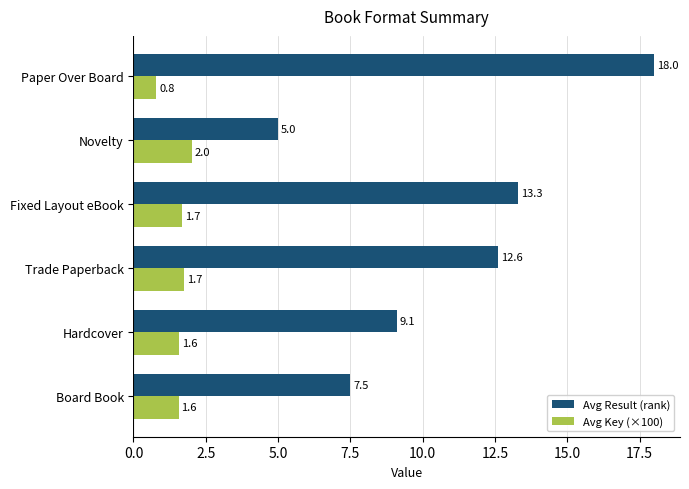

List the series in order of their peak value, highest first.

Avg Result (rank), Avg Key (×100)